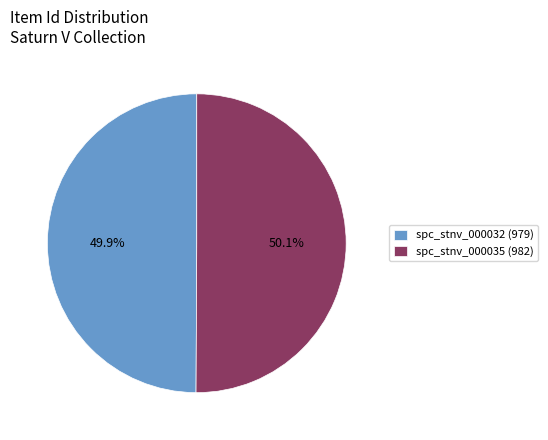

True or false: spc_stnv_000035 accounts for 45% of the total.

False